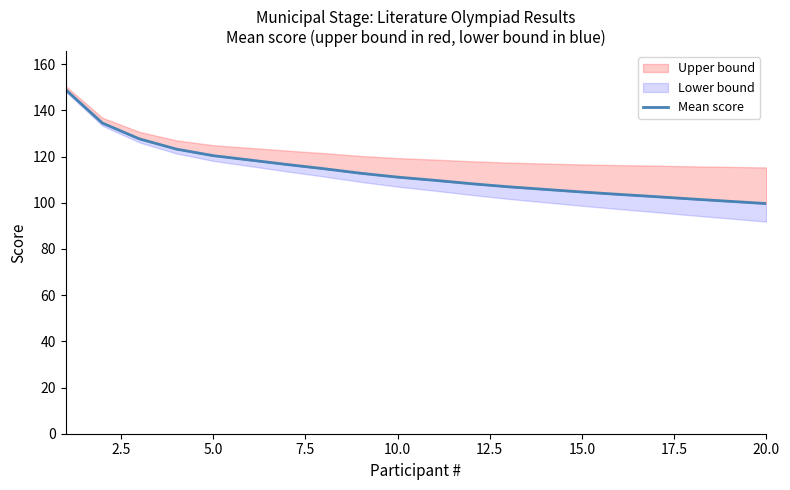

The chart shows a value of 34.2 at 20.0. True or false?

False